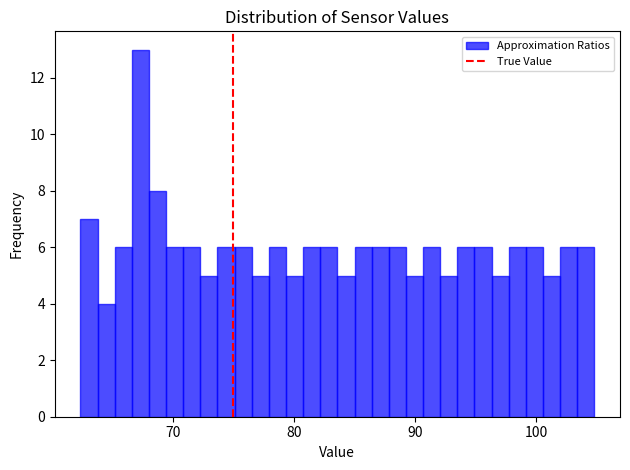

Read against the x-axis, roughly where is the centre of the tallest bar?

67